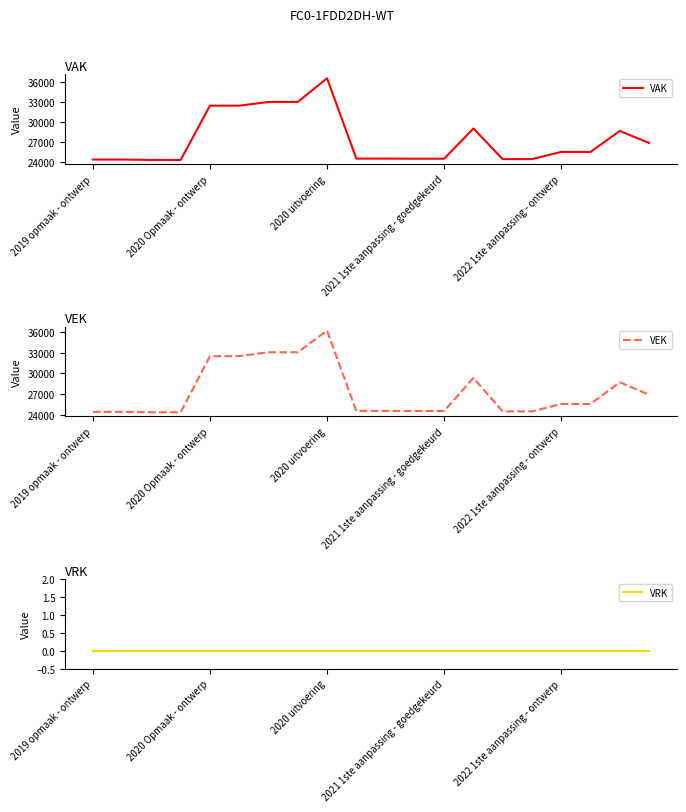

True or false: VEK and VRK intersect in this chart.

False